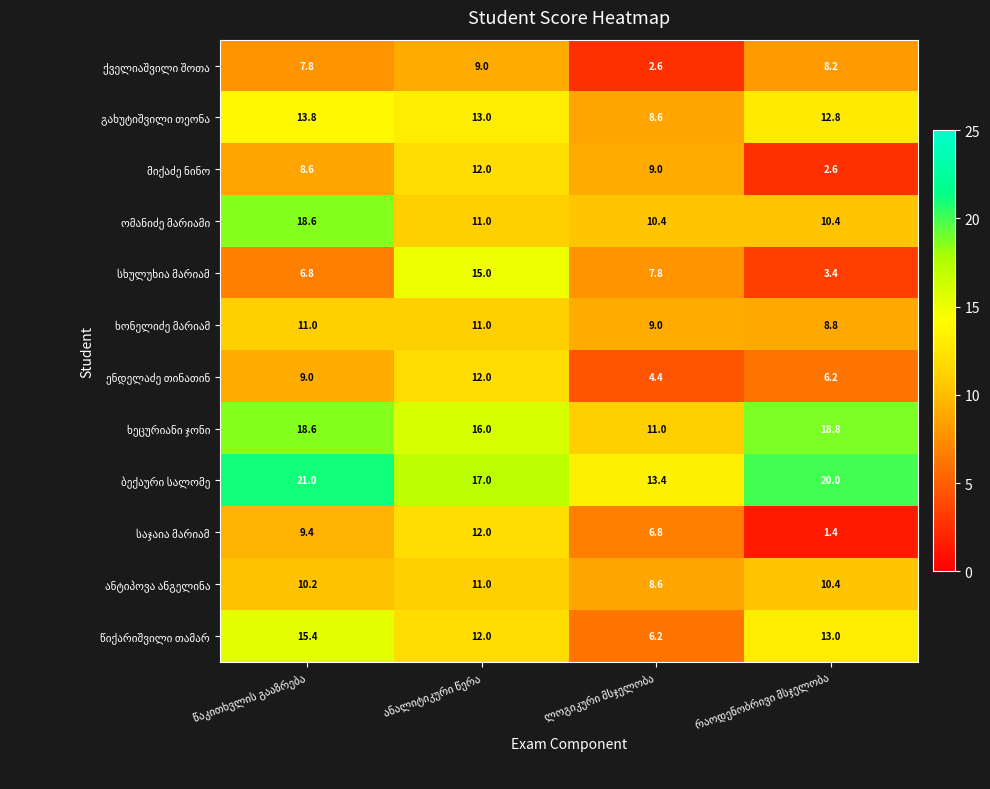

At how many categories does at least one series exceed 9?

4